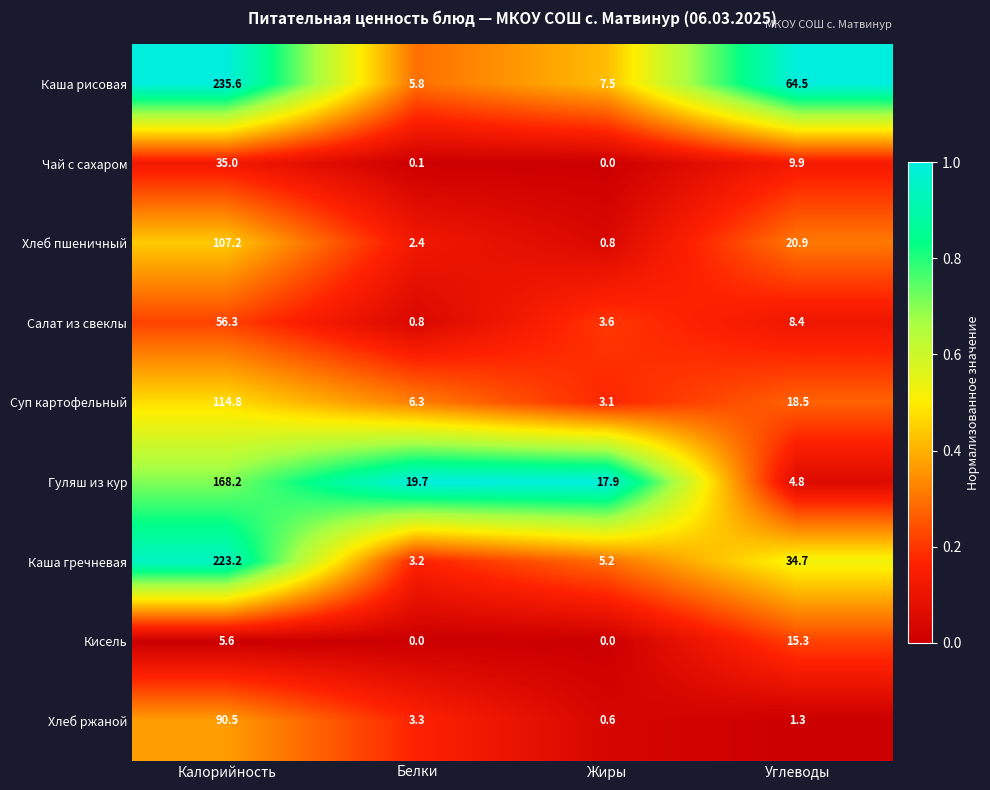

What is the difference between the maximum and second lowest values in the Кисель series?

15.3